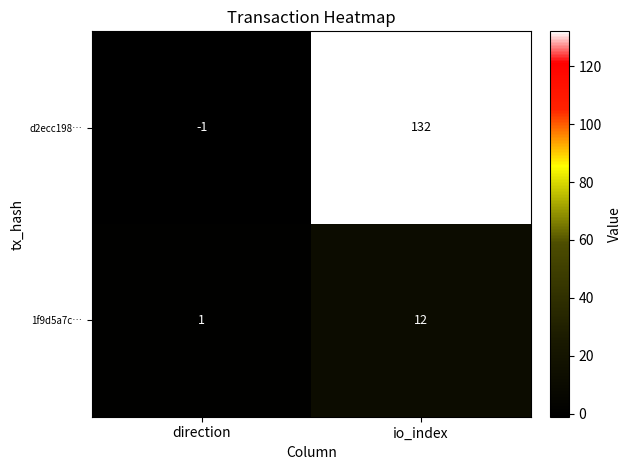

Which category has the lowest value across all series?

direction